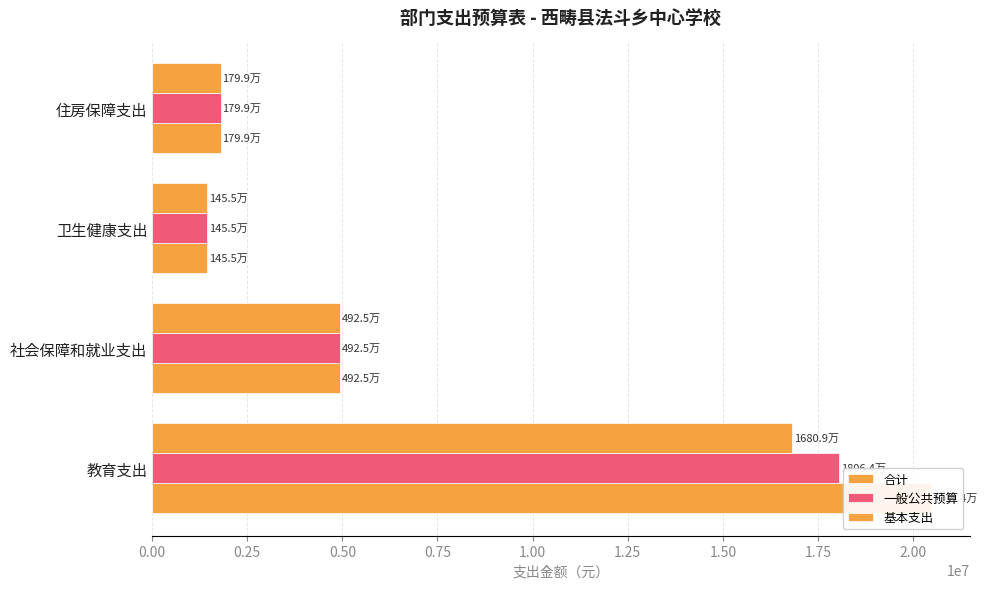

How many bars are there in total?

12